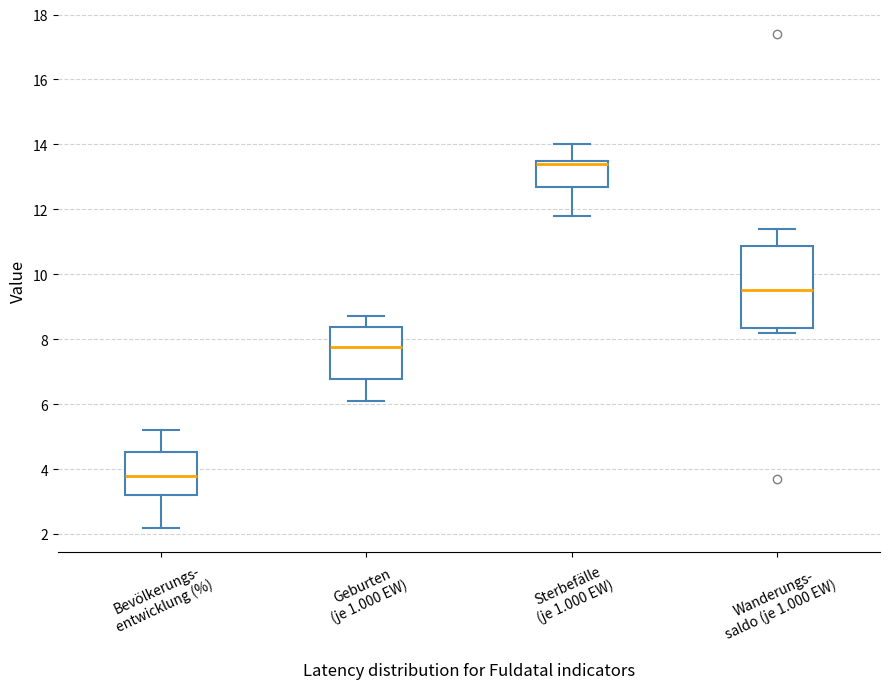

Which box is the tallest, from its lower edge to its upper edge?

Wanderungs- saldo (je 1.000 EW)